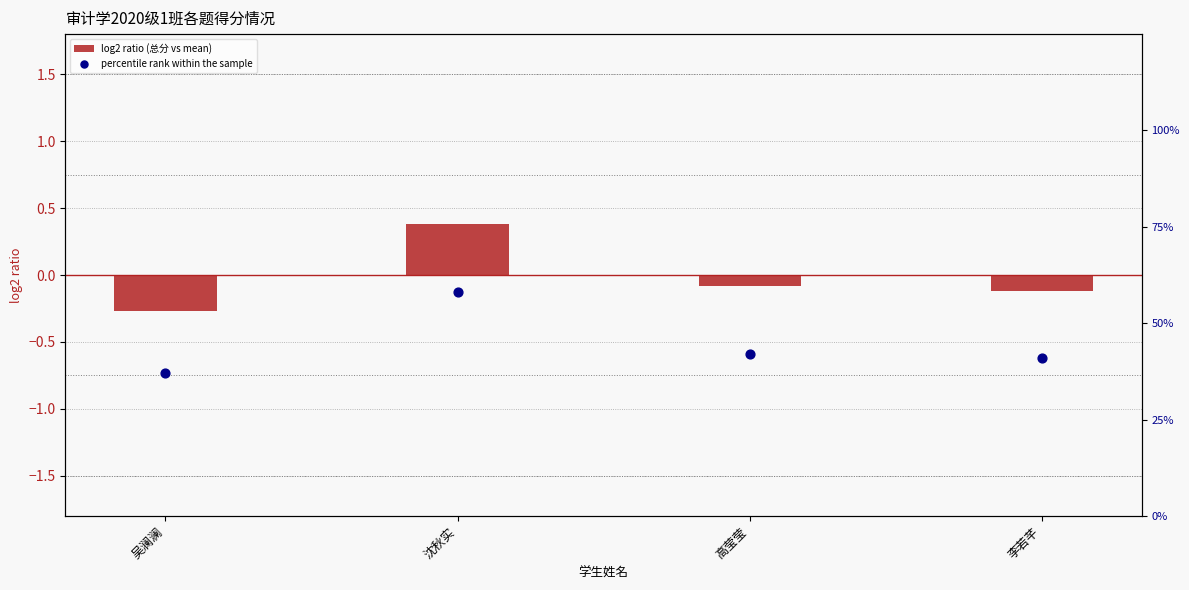

Is the value of log2 ratio (总分 vs mean) at 李若芊 greater than the value of percentile rank within the sample at 吴澜澜?

No